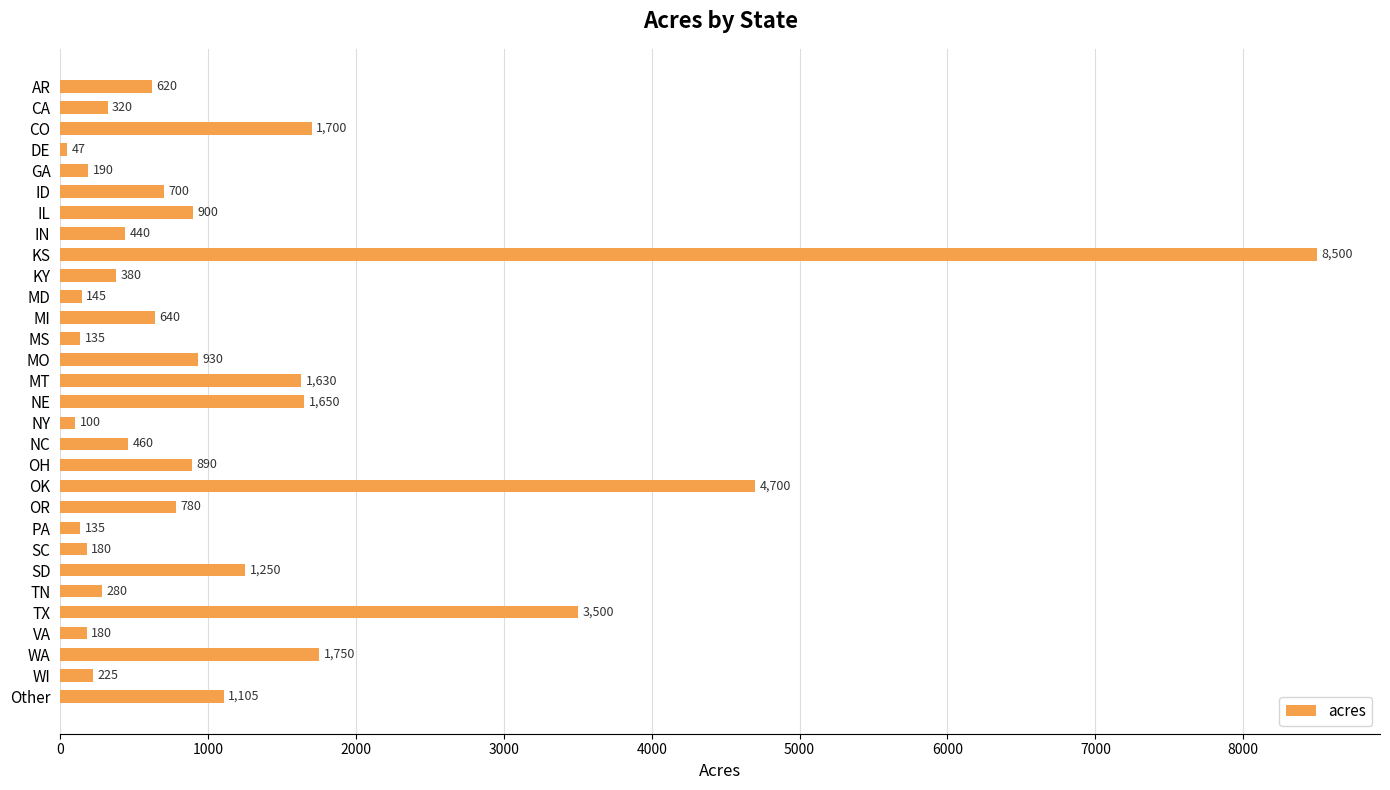

What is the label of the 19th bar from the bottom?

MI